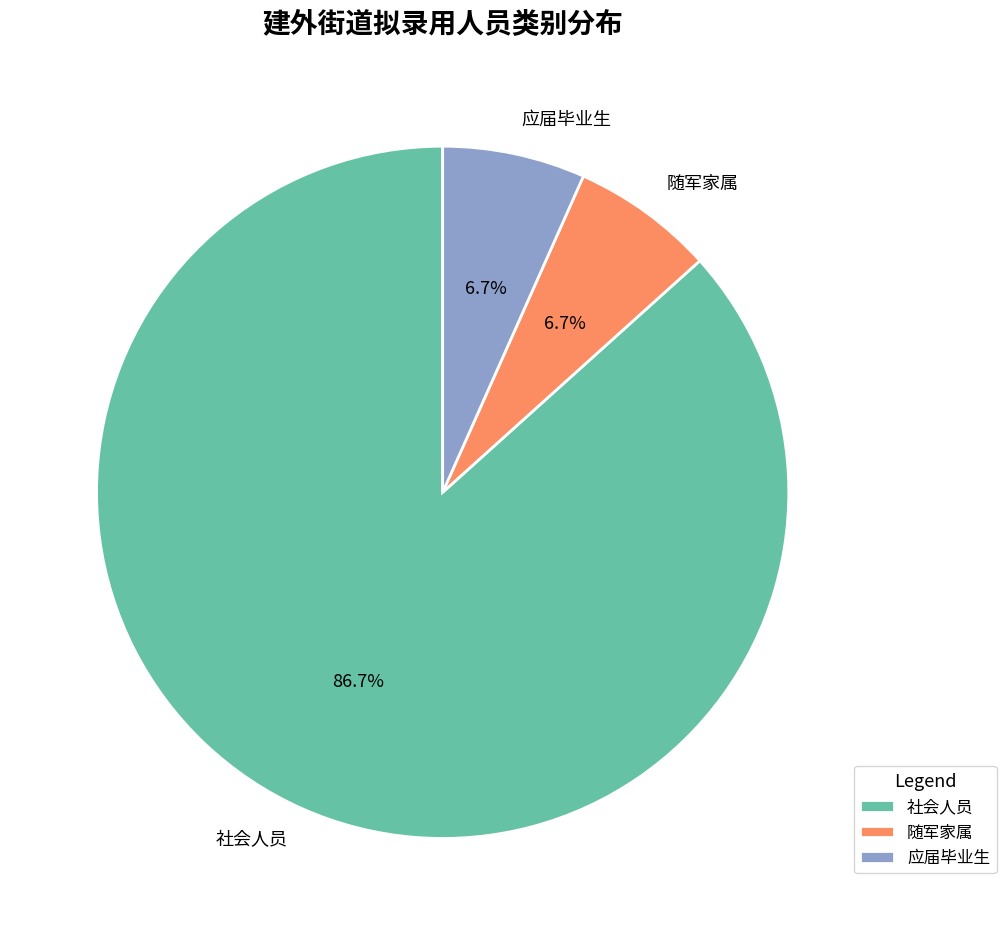

Which has a higher value, 社会人员 or 应届毕业生?

社会人员